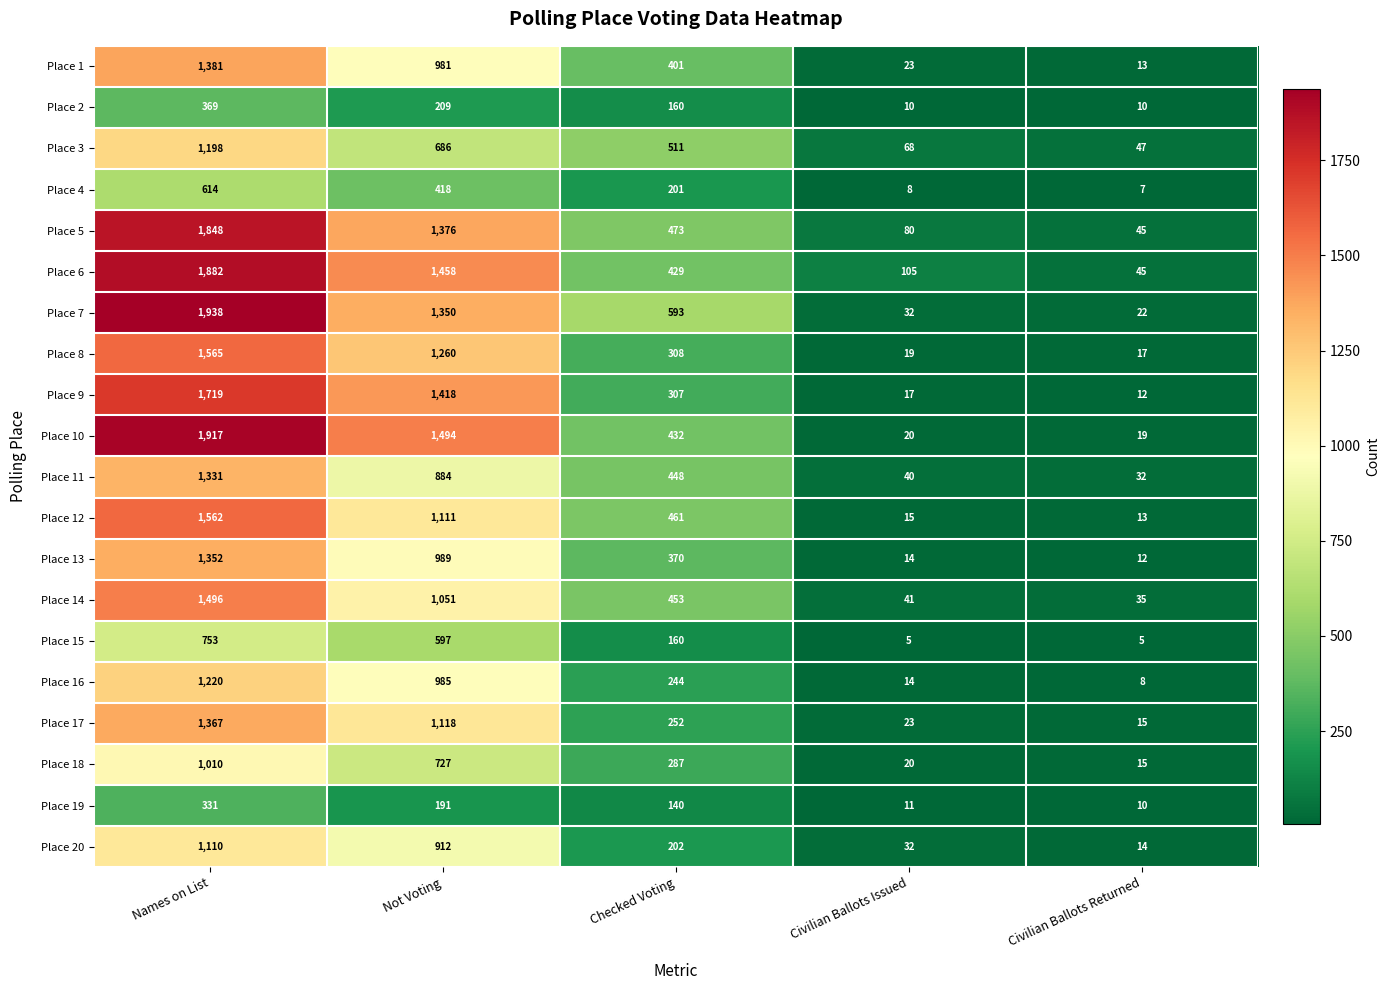

At which category is the sum across all series the highest?

Names on List